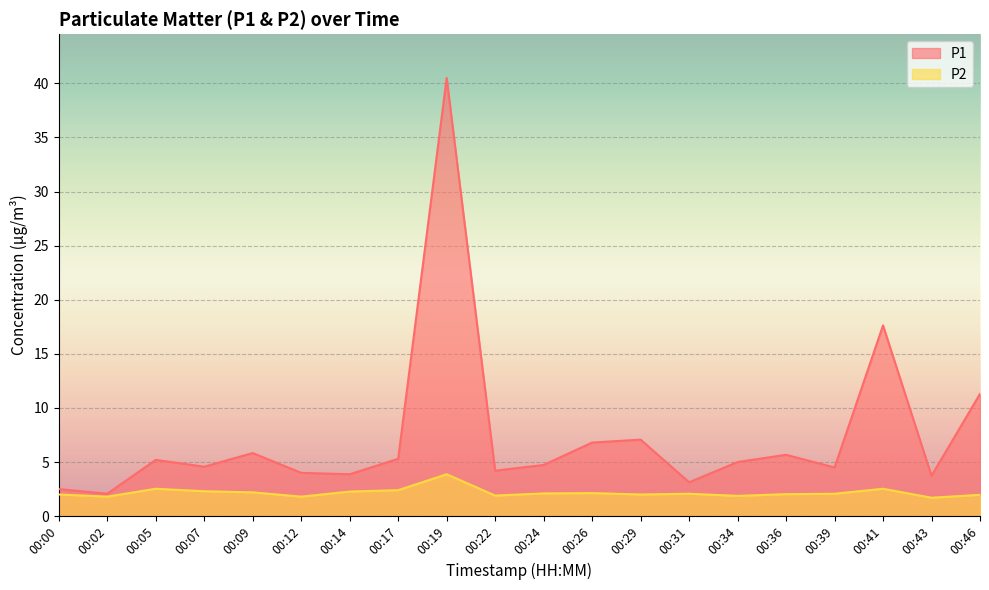

Between 00:14 and 00:17, which series saw the biggest shift?

P1